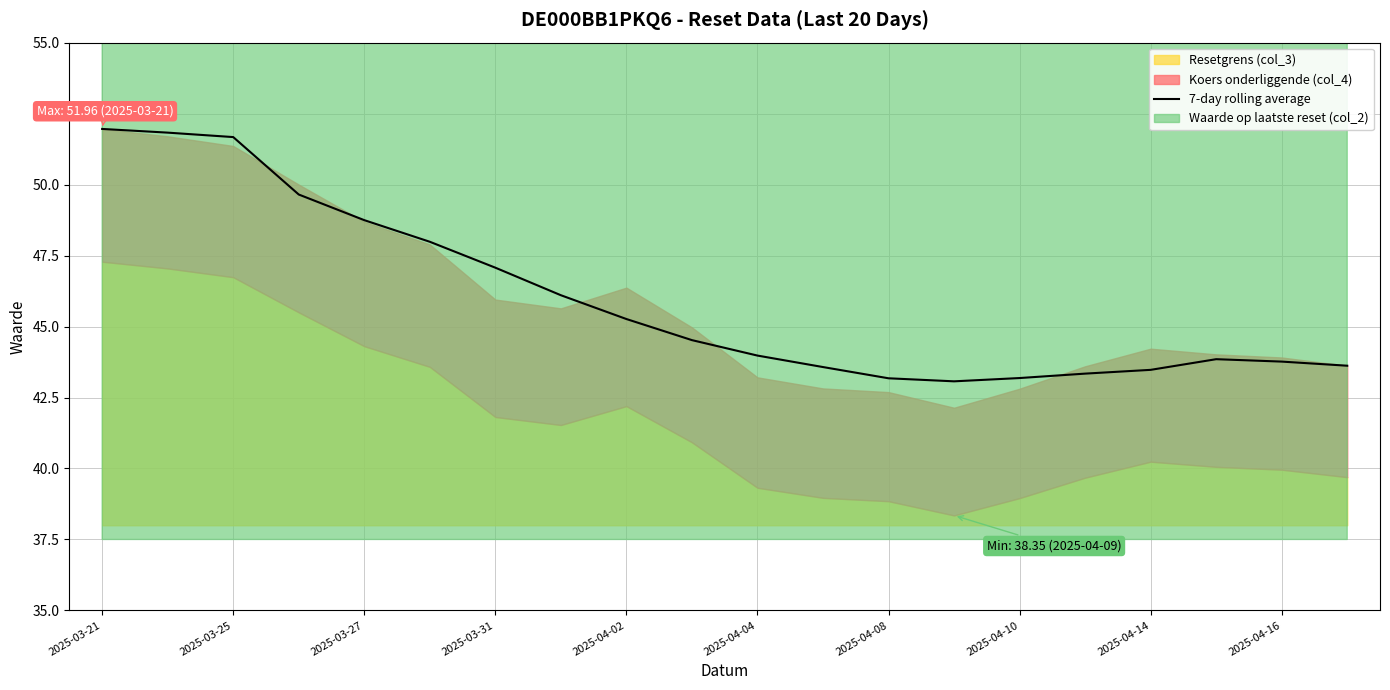

Is it true that 7-day rolling average equals 47.1 at 2025-03-31?

True